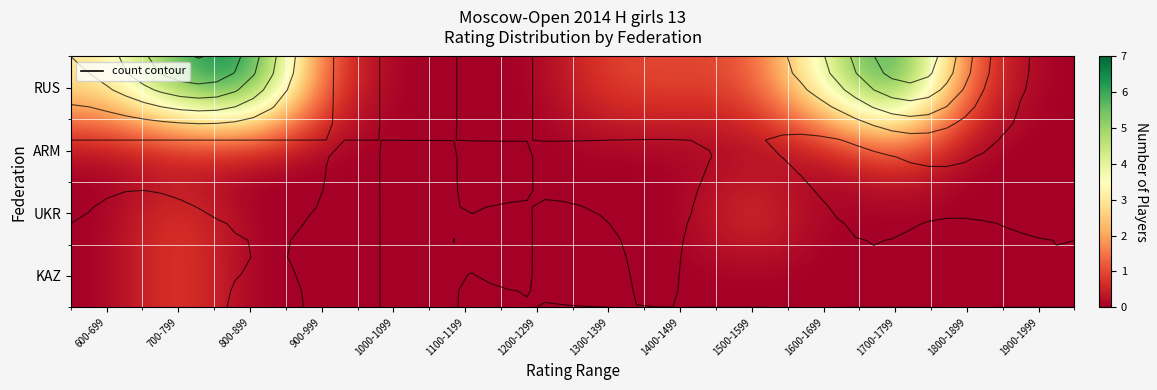

At which category is the sum across all series the highest?

700-799